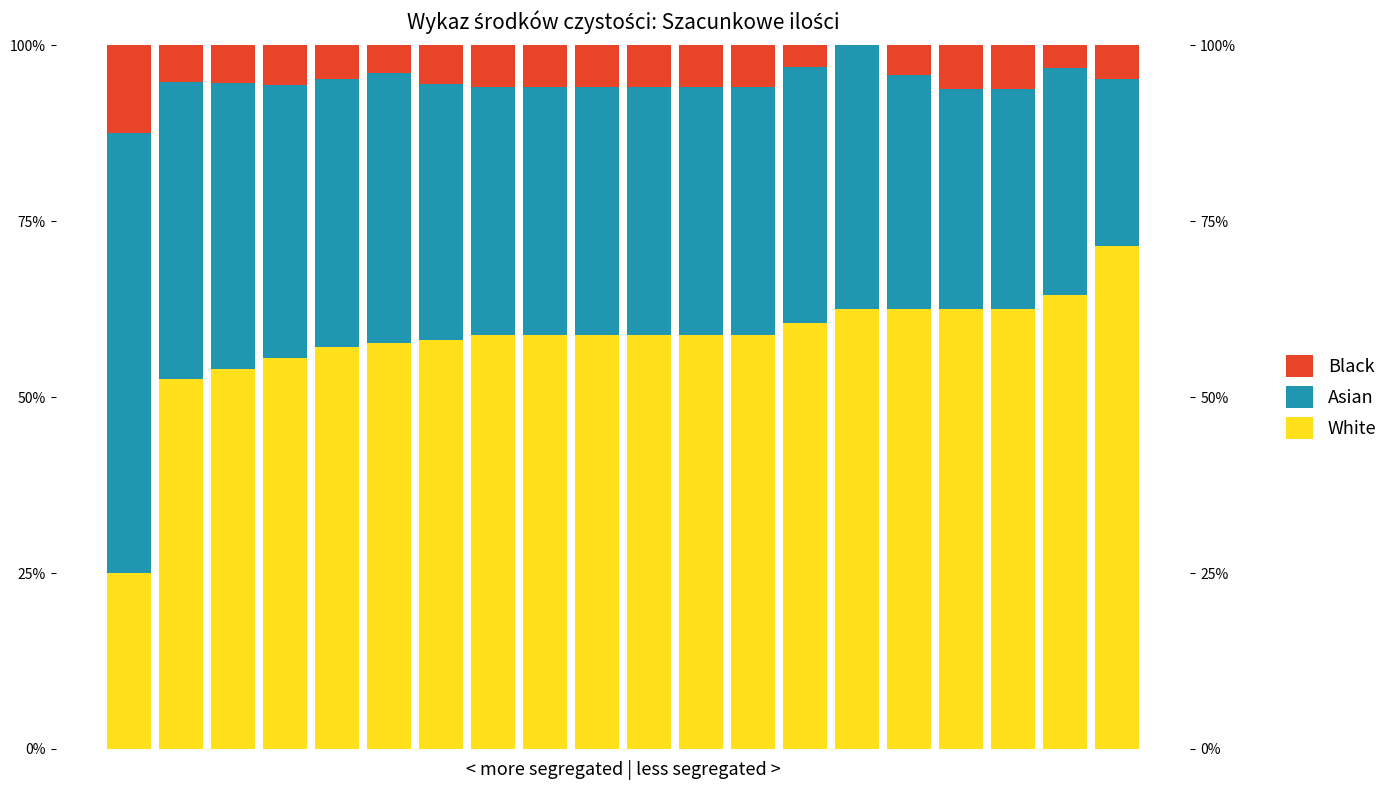

Reading left to right, extract all data points from this chart.

White: 0=25.0	1=52.6	2=54.1	3=55.6	4=57.1	5=57.7	6=58.2	7=58.8	8=58.8	9=58.8	10=58.8	11=58.8	12=58.8	13=60.6	14=62.5	15=62.5	16=62.5	17=62.5	18=64.5	19=71.4
Asian: 0=62.5	1=42.1	2=40.5	3=38.9	4=38.1	5=38.5	6=36.4	7=35.3	8=35.3	9=35.3	10=35.3	11=35.3	12=35.3	13=36.4	14=37.5	15=33.3	16=31.2	17=31.2	18=32.3	19=23.8
Black: 0=12.5	1=5.3	2=5.4	3=5.6	4=4.8	5=3.8	6=5.5	7=5.9	8=5.9	9=5.9	10=5.9	11=5.9	12=5.9	13=3.0	14=0.0	15=4.2	16=6.2	17=6.2	18=3.2	19=4.8